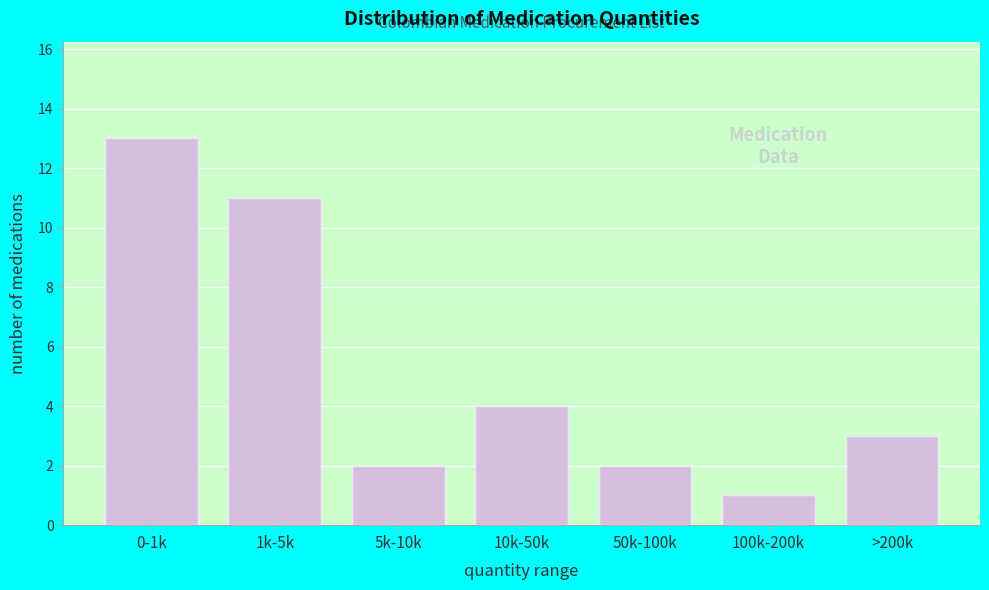

Reading right to left, transcribe all the data shown in this chart.

>200k=3	100k-200k=1	50k-100k=2	10k-50k=4	5k-10k=2	1k-5k=11	0-1k=13